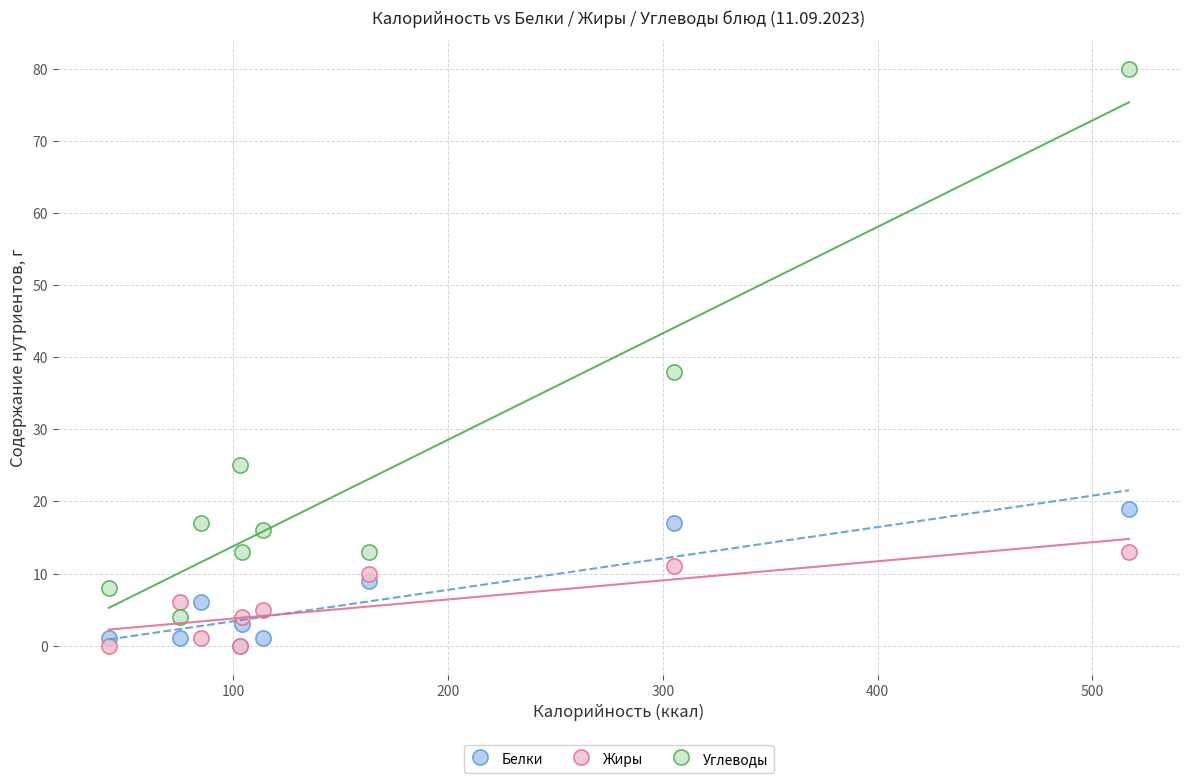

Across all series, what Y value is closest to 40?

38